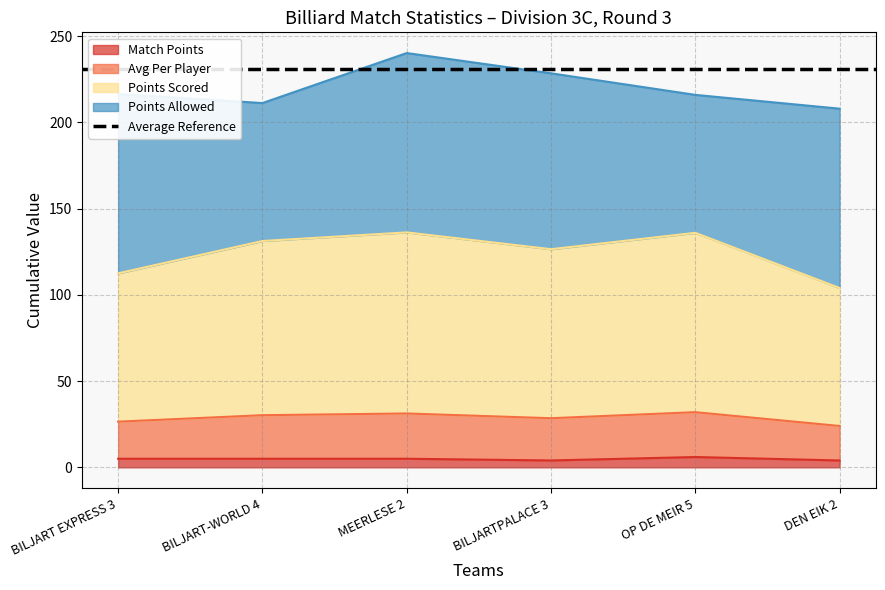

What is the difference between the highest and lowest values at OP DE MEIR 5?

130.0